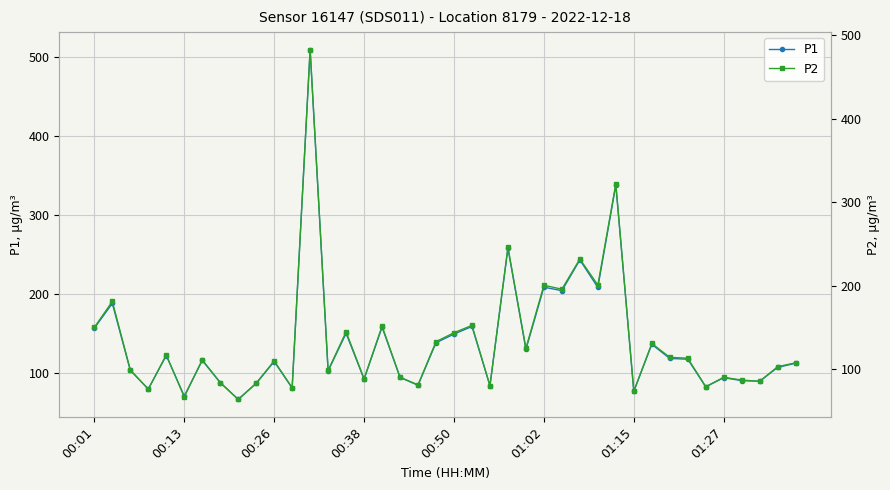

What is the value of the P1 point at the 2nd from the left?

188.2